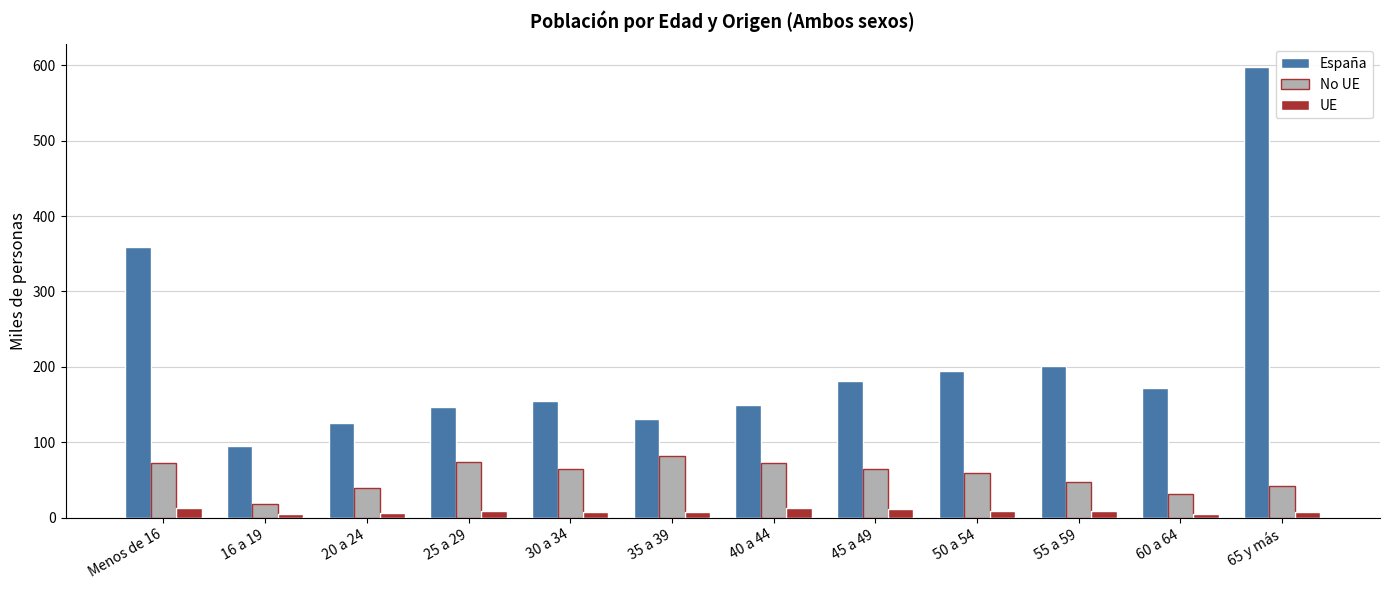

What is the average value of the España series?

209.2